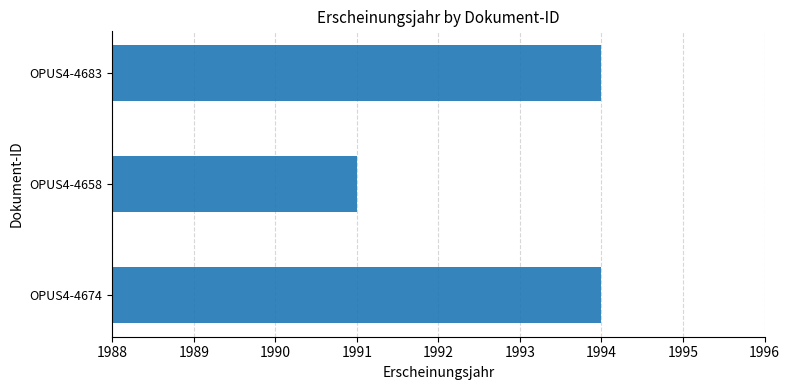

Which category has the lowest value across all series?

OPUS4-4658